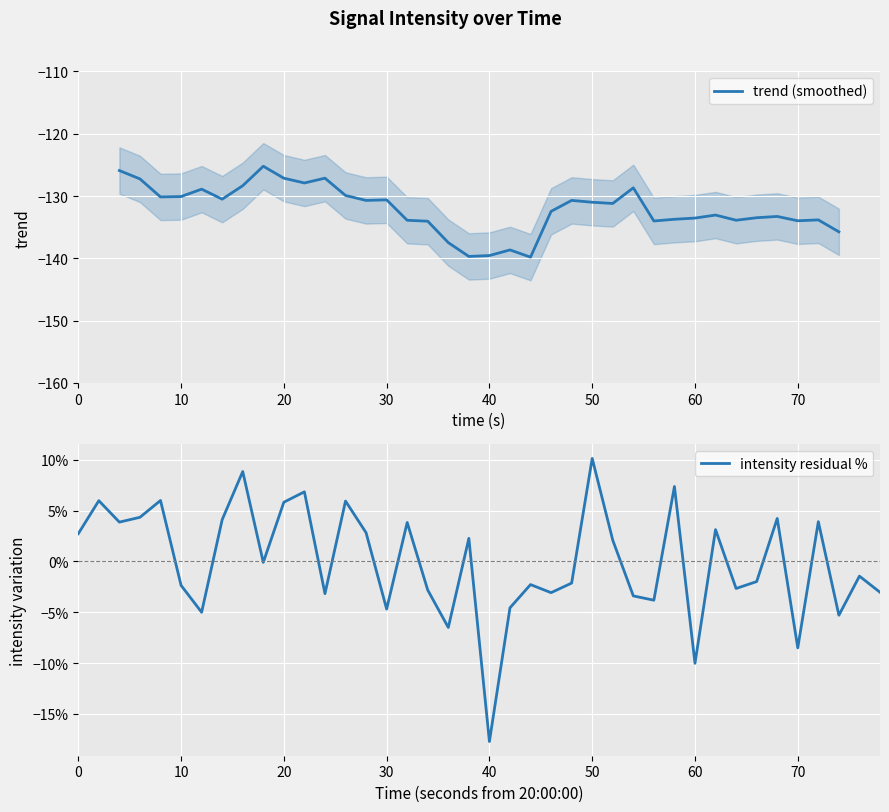

What is the difference between the maximum and minimum values?

0.3